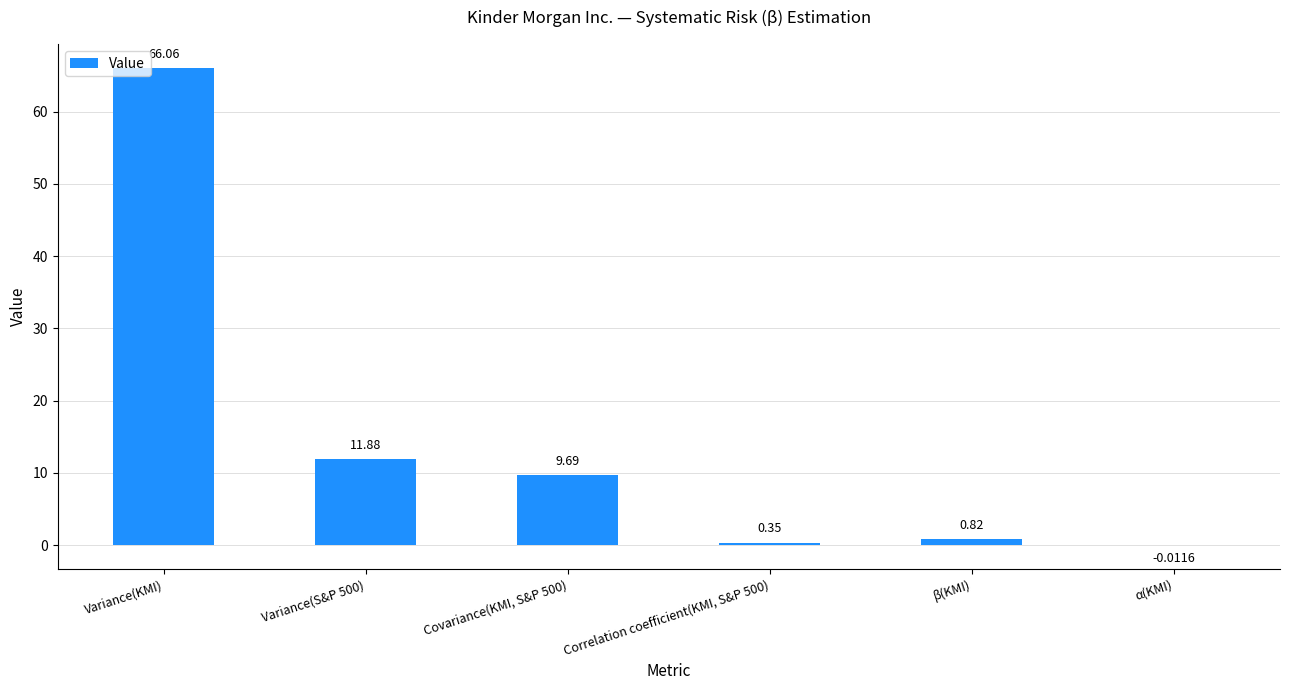

Are the bars horizontal?

No